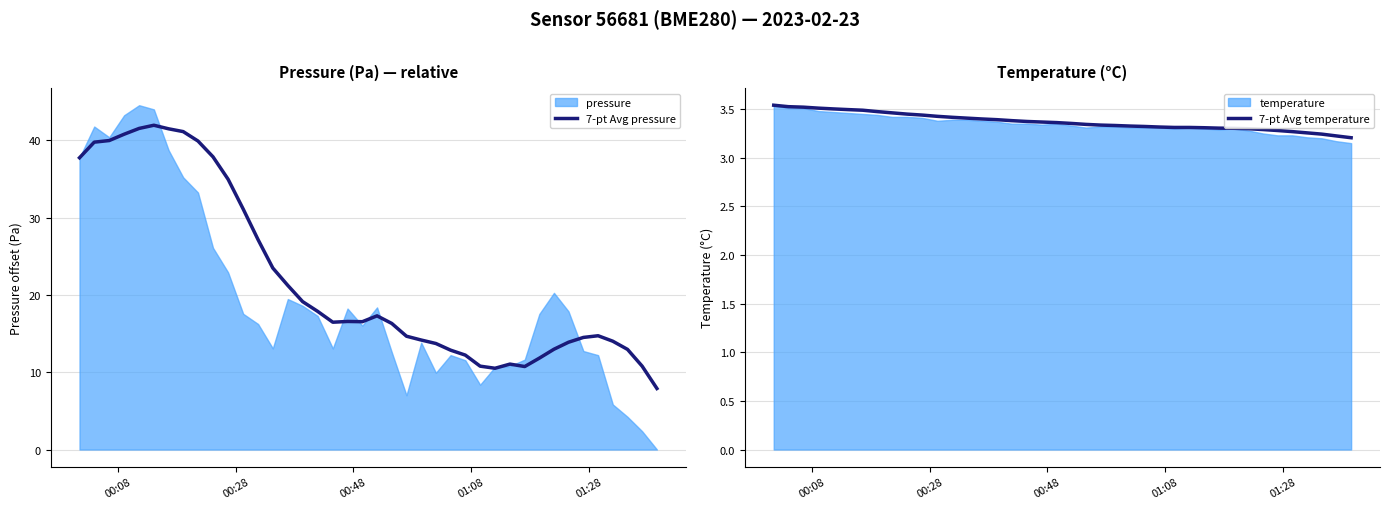

How many data points in 7-pt Avg pressure are less than 16?

18